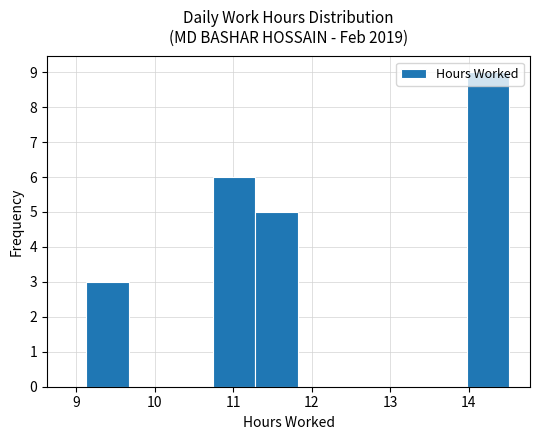

What is the height of the bar covering 10.7 to 11.3 on the x-axis? Neither the bar edges nor the heights are printed on the chart, so give them approximately, as read against the axes.

6